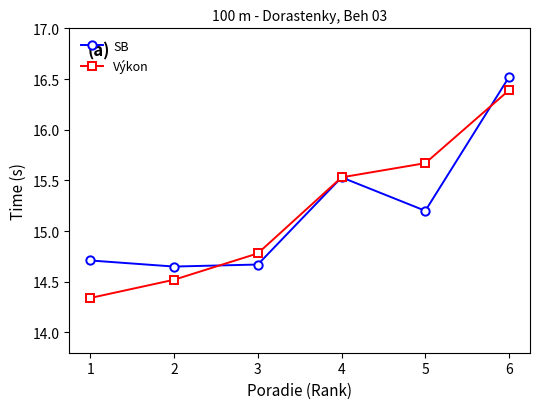

At how many categories does at least one series exceed 14?

6